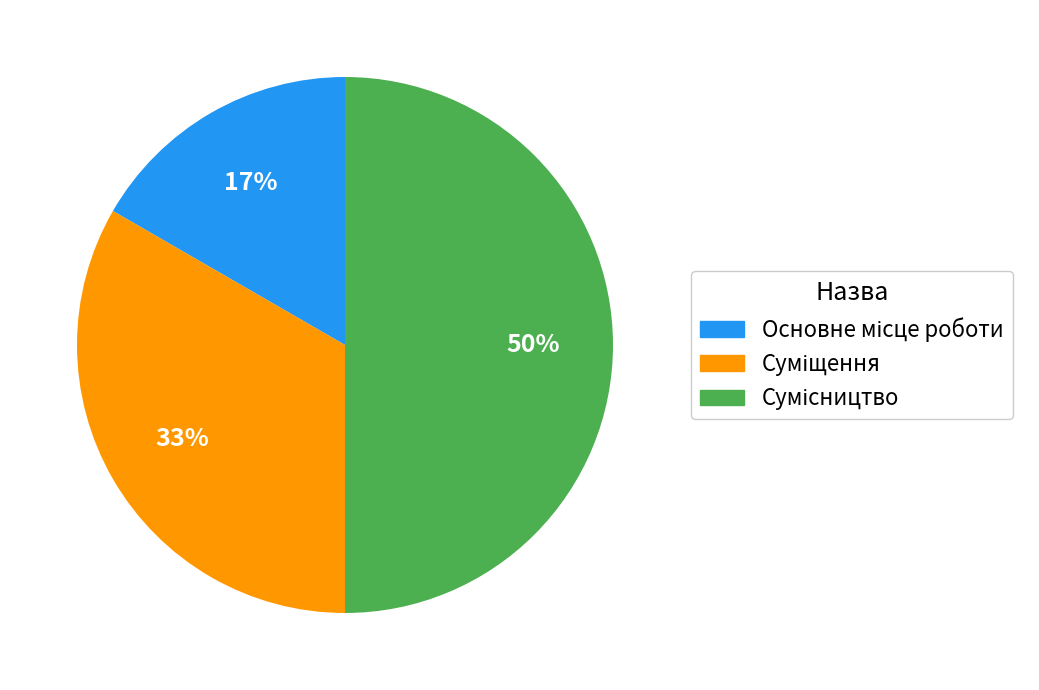

To the nearest percent, what is the difference between the largest and smallest slice percentages?

33%